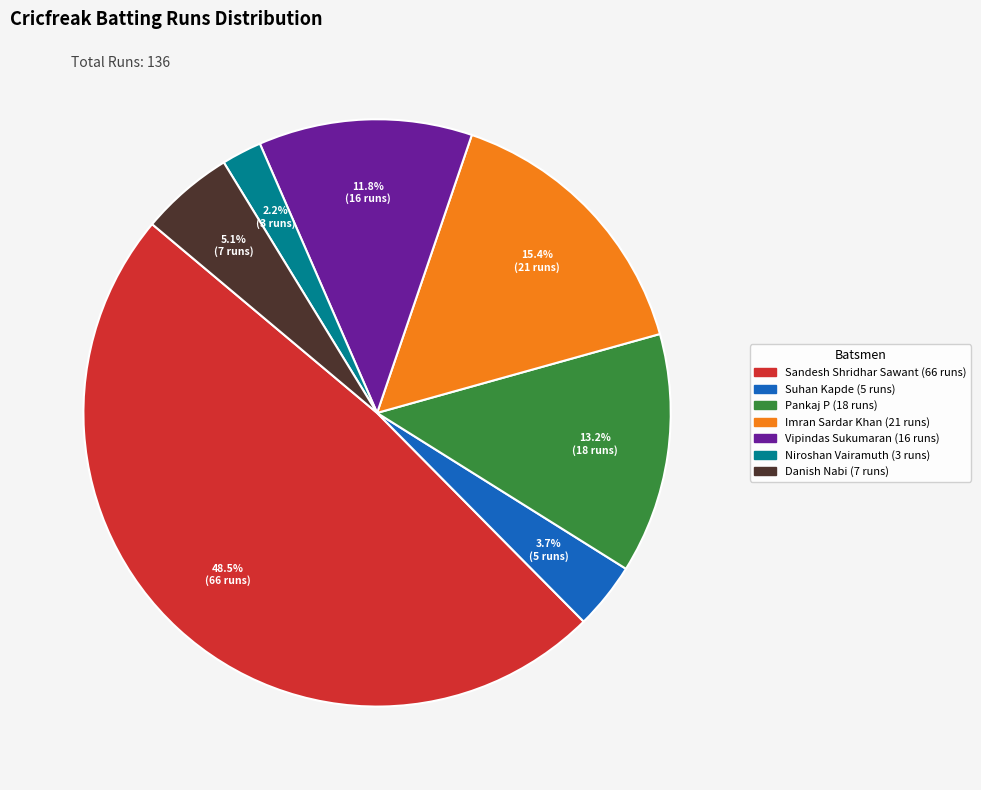

Does any single category account for the majority?

No